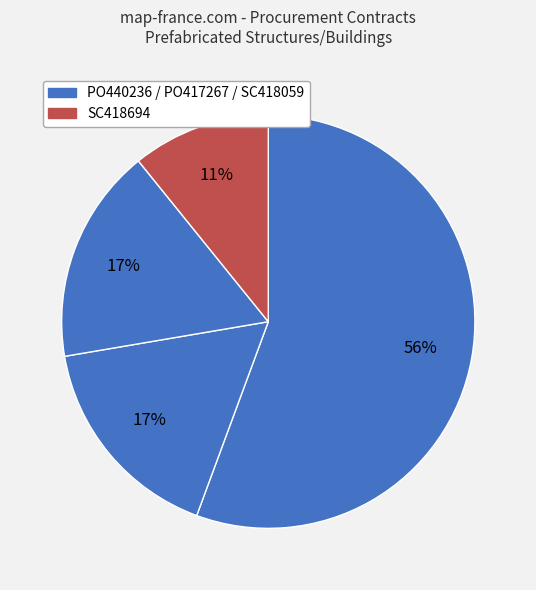

How many slices are in this pie chart?

4